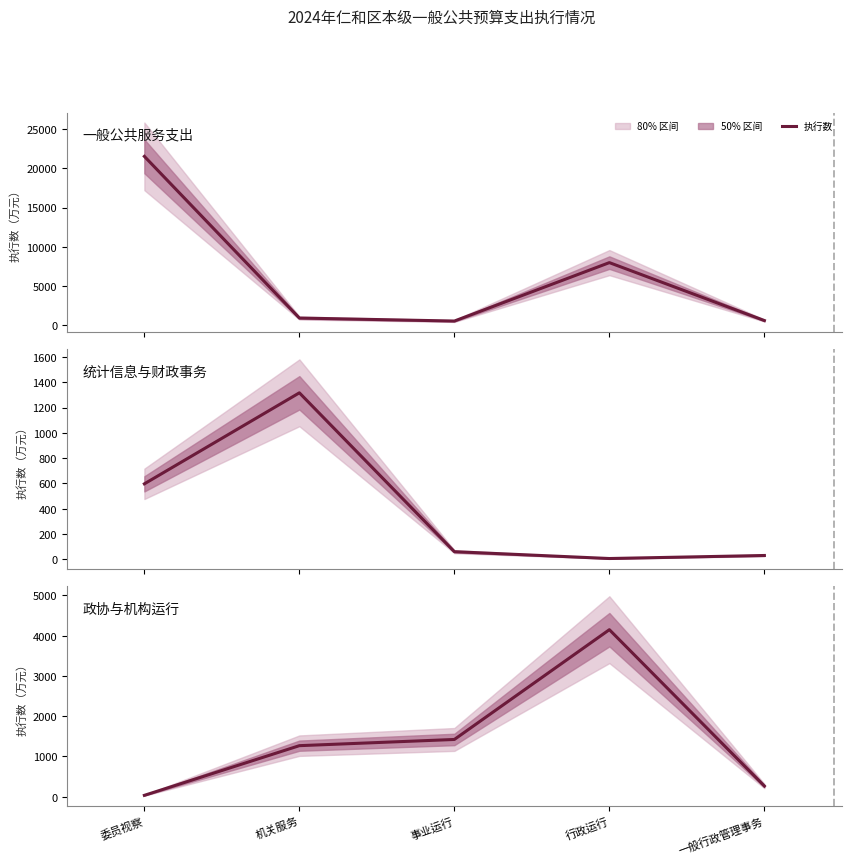

Where does the data first go above 1268?

事业运行